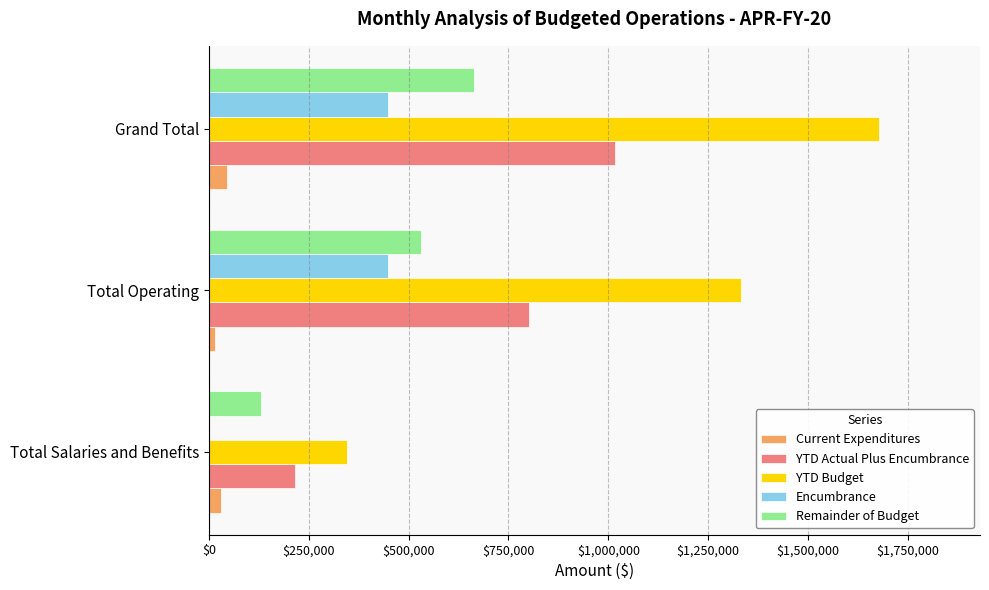

Which series has the largest total across all categories?

YTD Budget